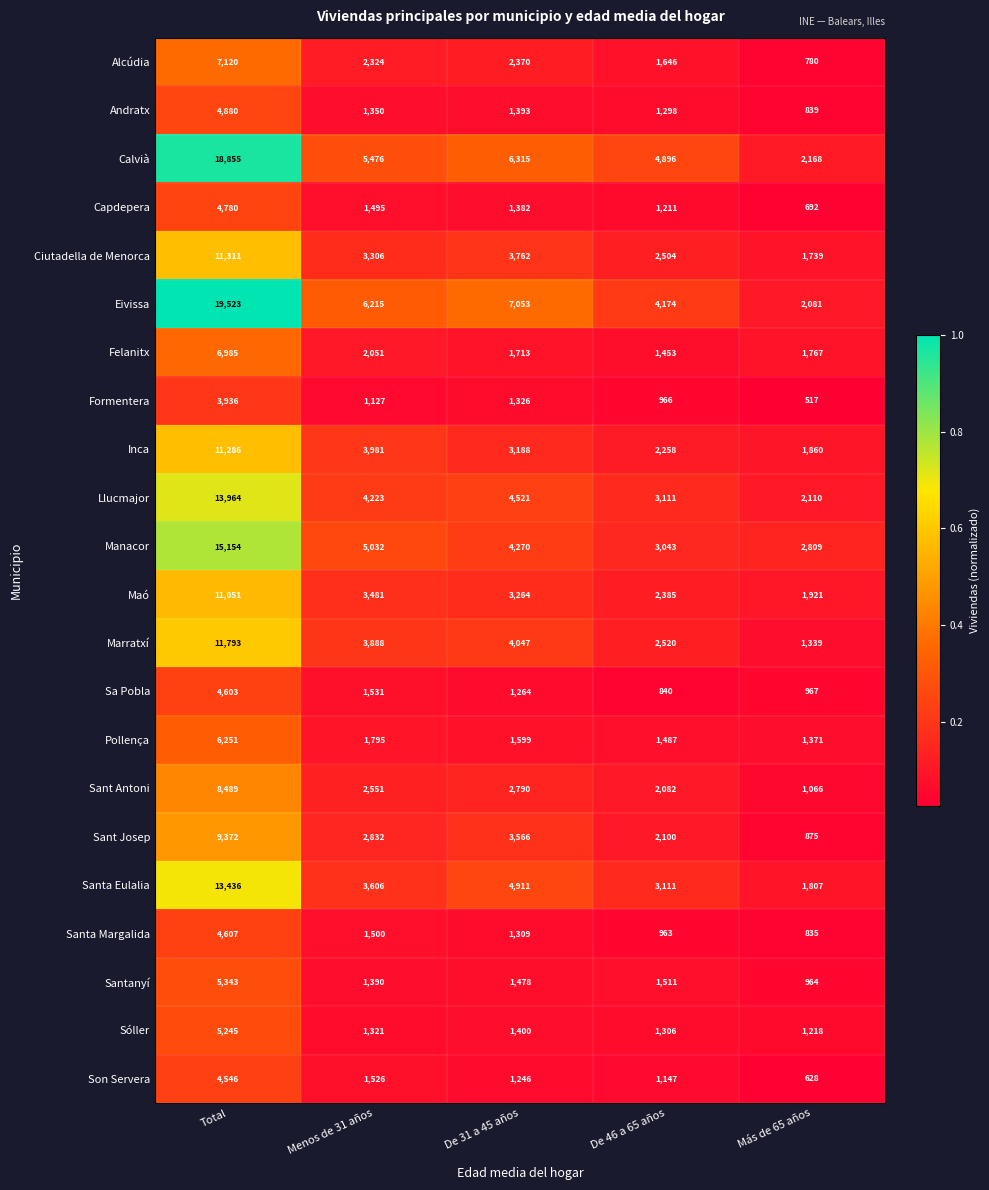

What is the difference between the second highest and minimum values in the Inca series?

2121